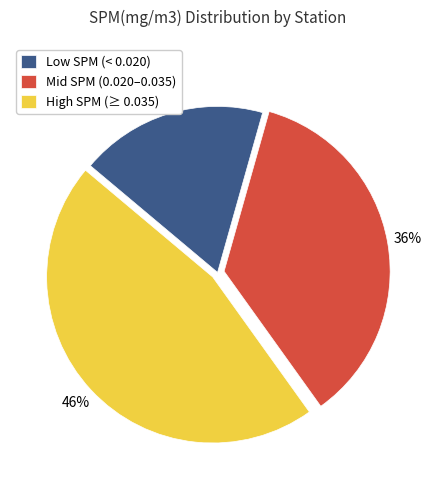

True or false: Low SPM (< 0.020) accounts for 12% of the total.

False